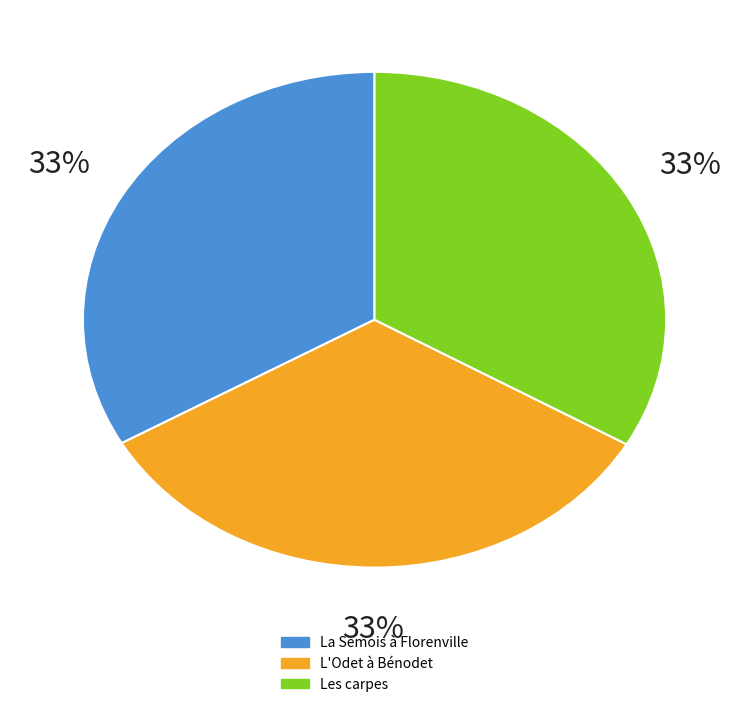

Which slice is the smallest?

La Semois à Florenville